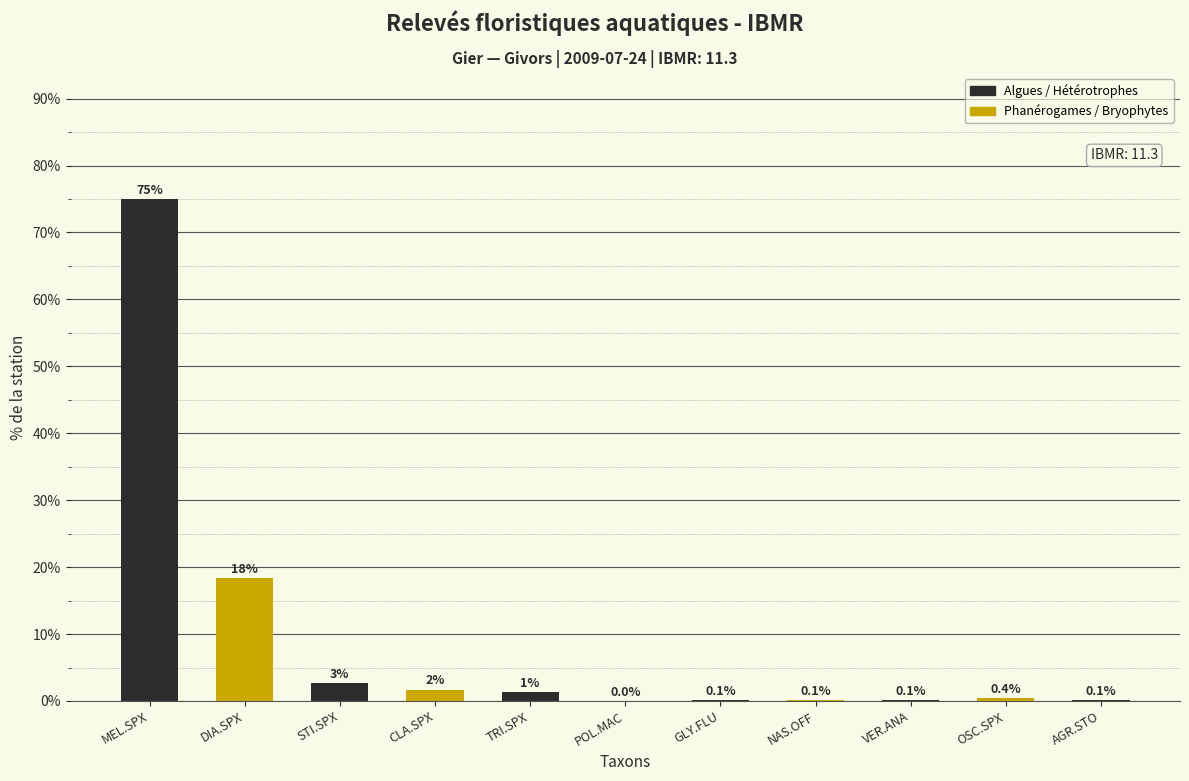

What is the maximum value shown in the chart?

75.1